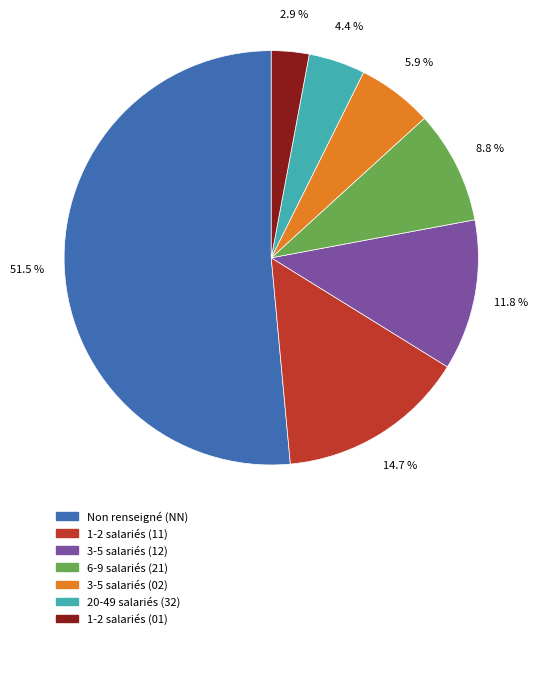

Is there a majority slice in this chart?

Yes